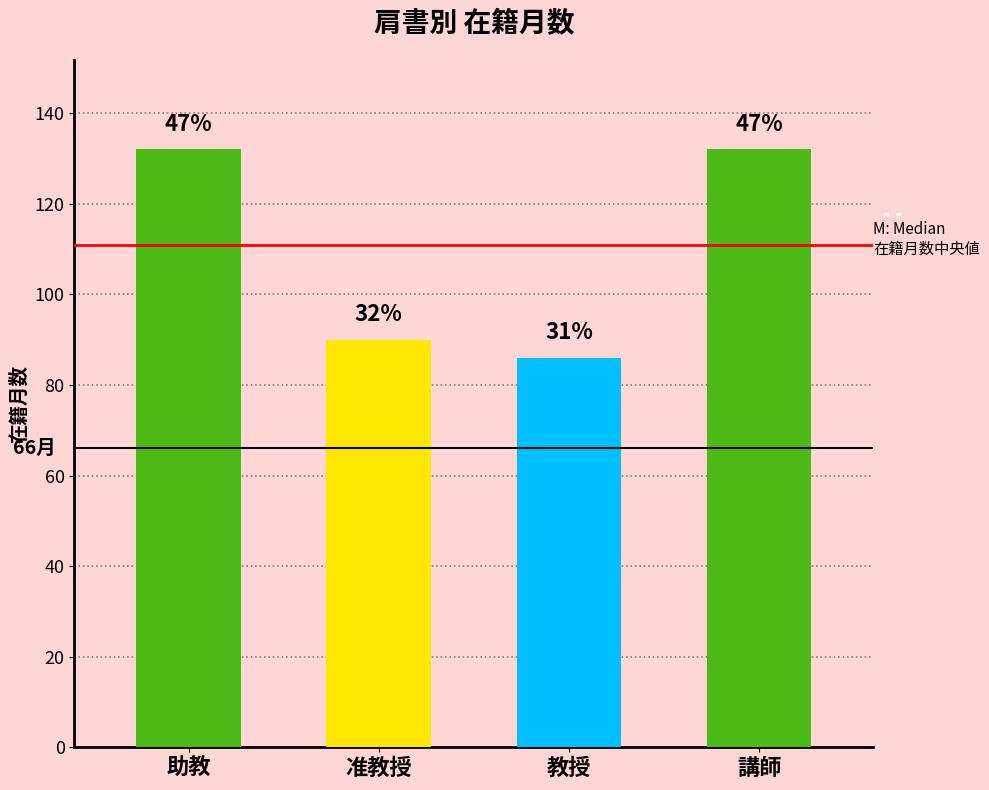

How many groups of bars are there?

4